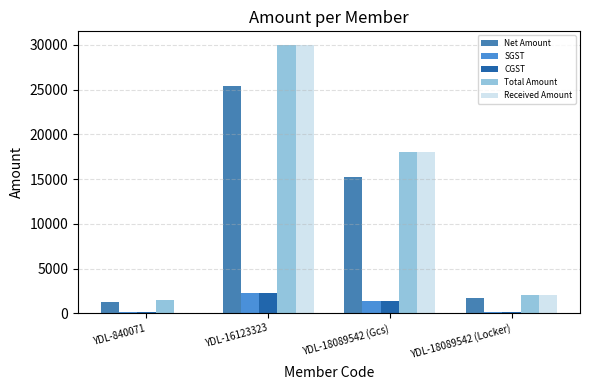

The value of SGST at YDL-18089542 (Locker) is 37.3. True or false?

False